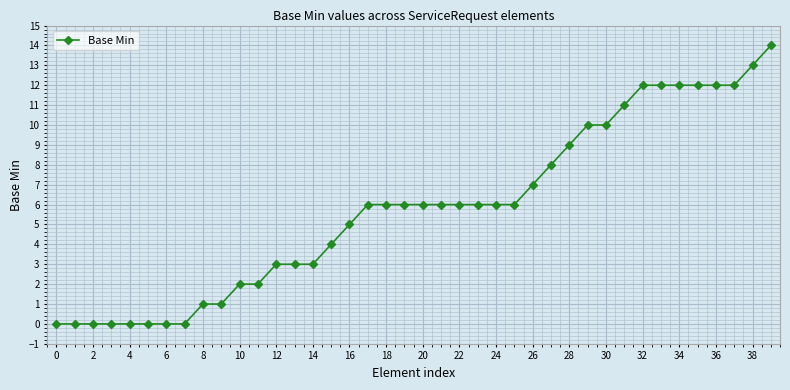

What is the average value?

6